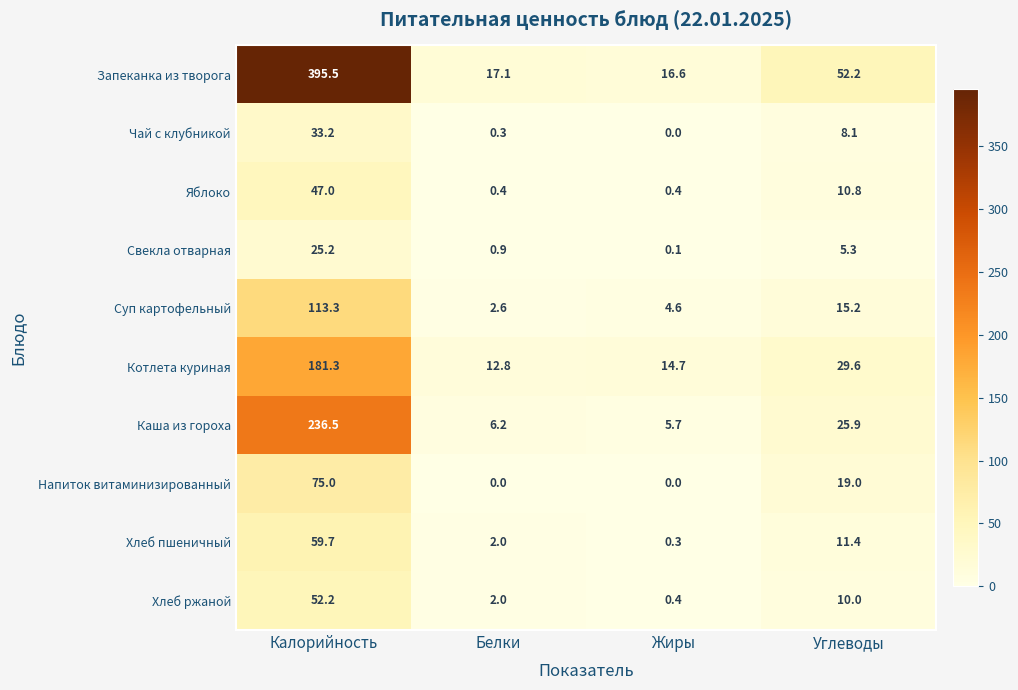

Is it true that Суп картофельный equals 15.2 at Углеводы?

True